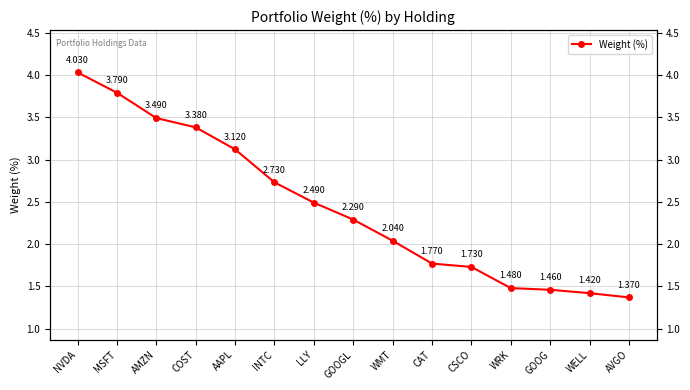

What is the average value?

2.4